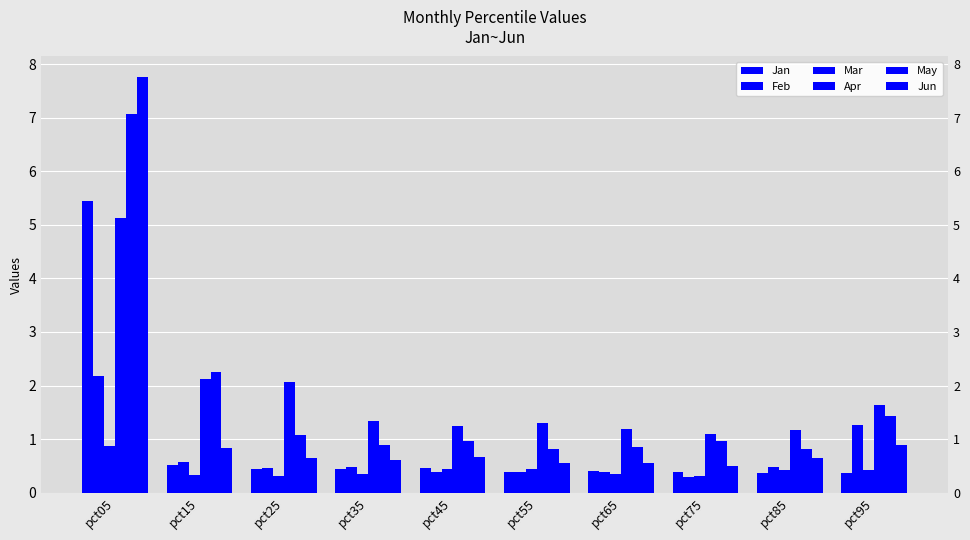

At which category does the chart reach its peak across all series?

pct05